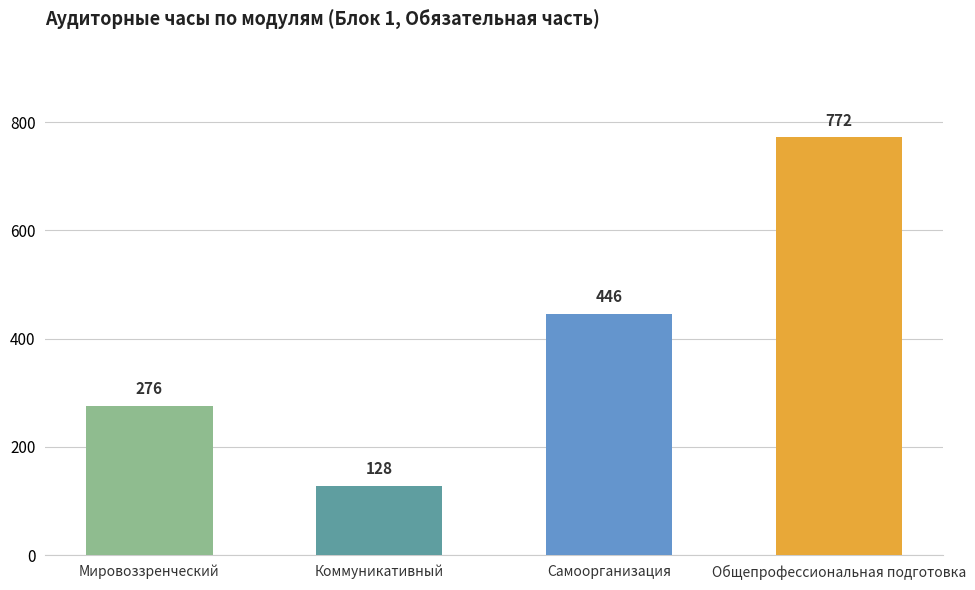

At which label is the value closest to 450?

Самоорганизация